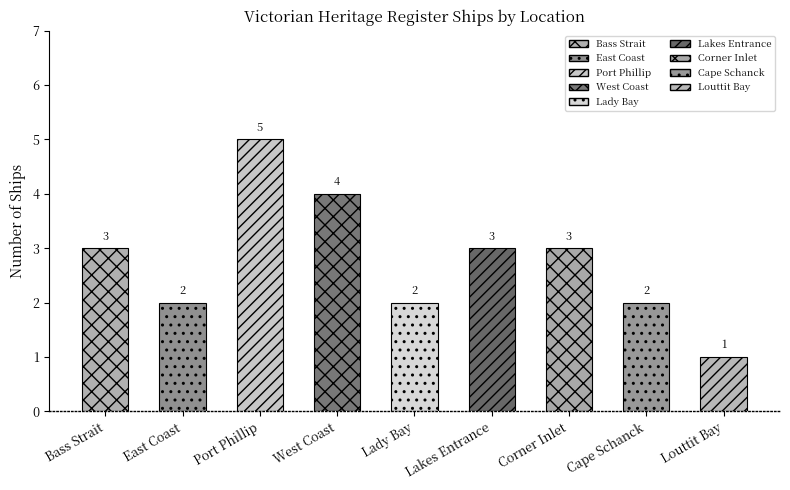

At which category does the chart reach its peak across all series?

Port Phillip